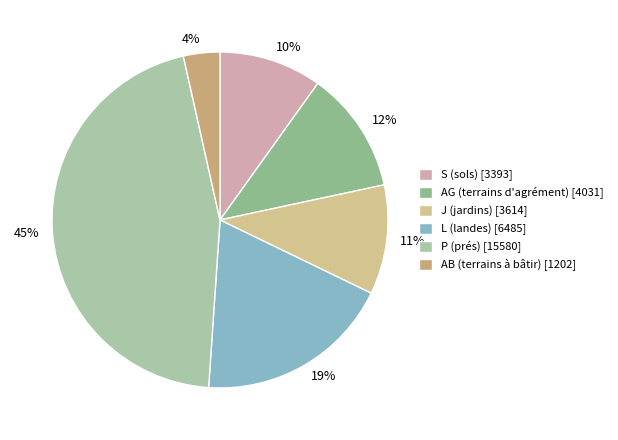

The 12% slice represents 24% of the pie. True or false?

False